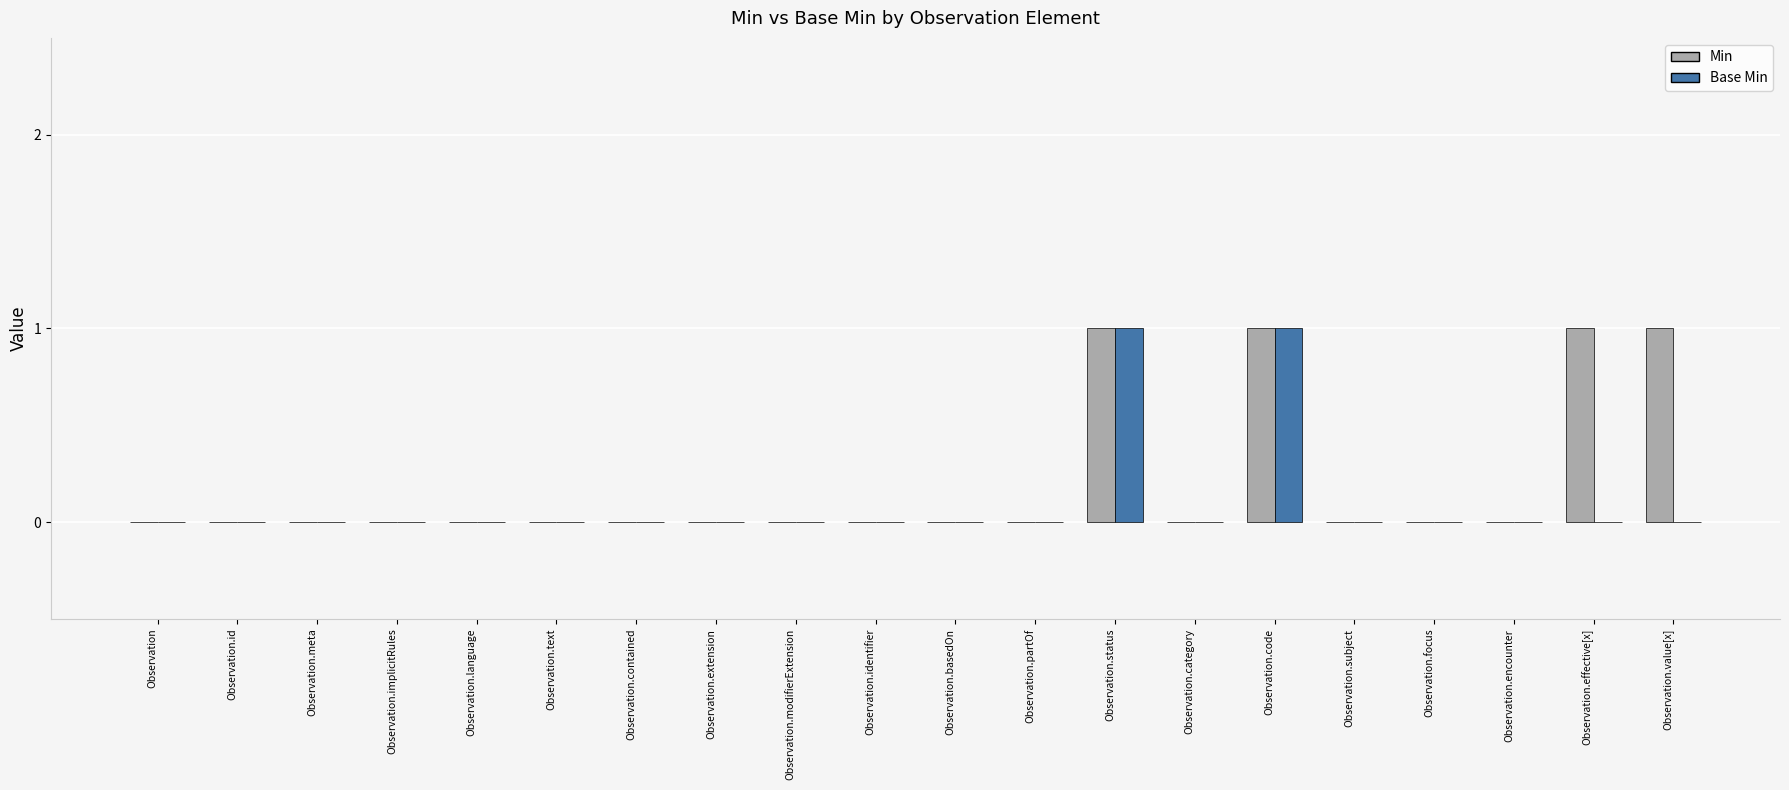

What is the highest value of the Base Min series?

1